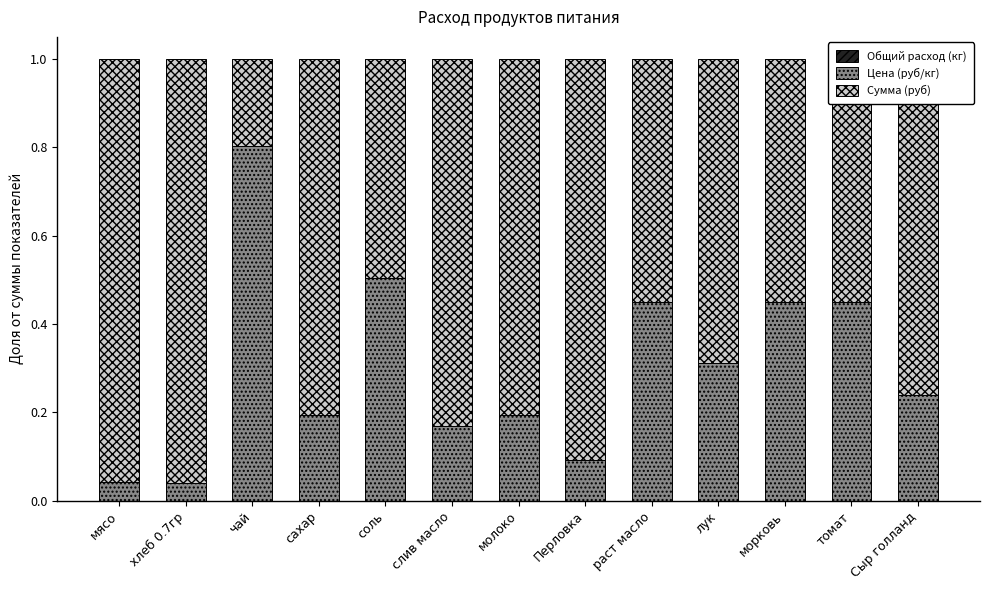

What is the average value of the Цена (руб/кг) series?

0.3